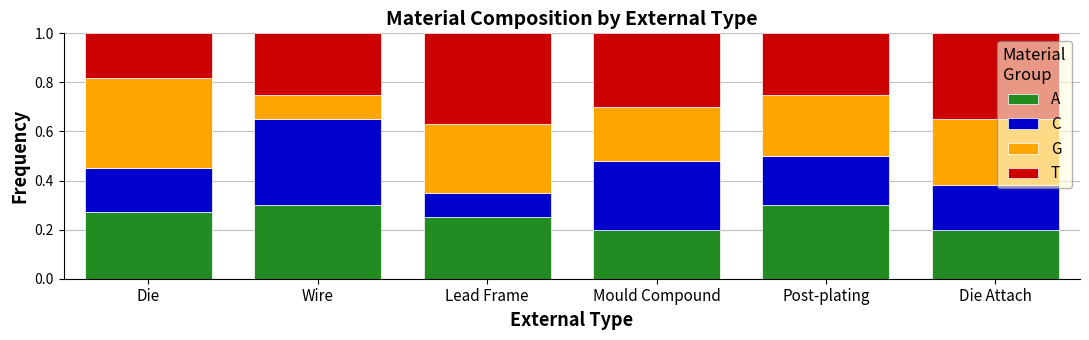

What are all the series names shown in the legend?

A, C, G, T